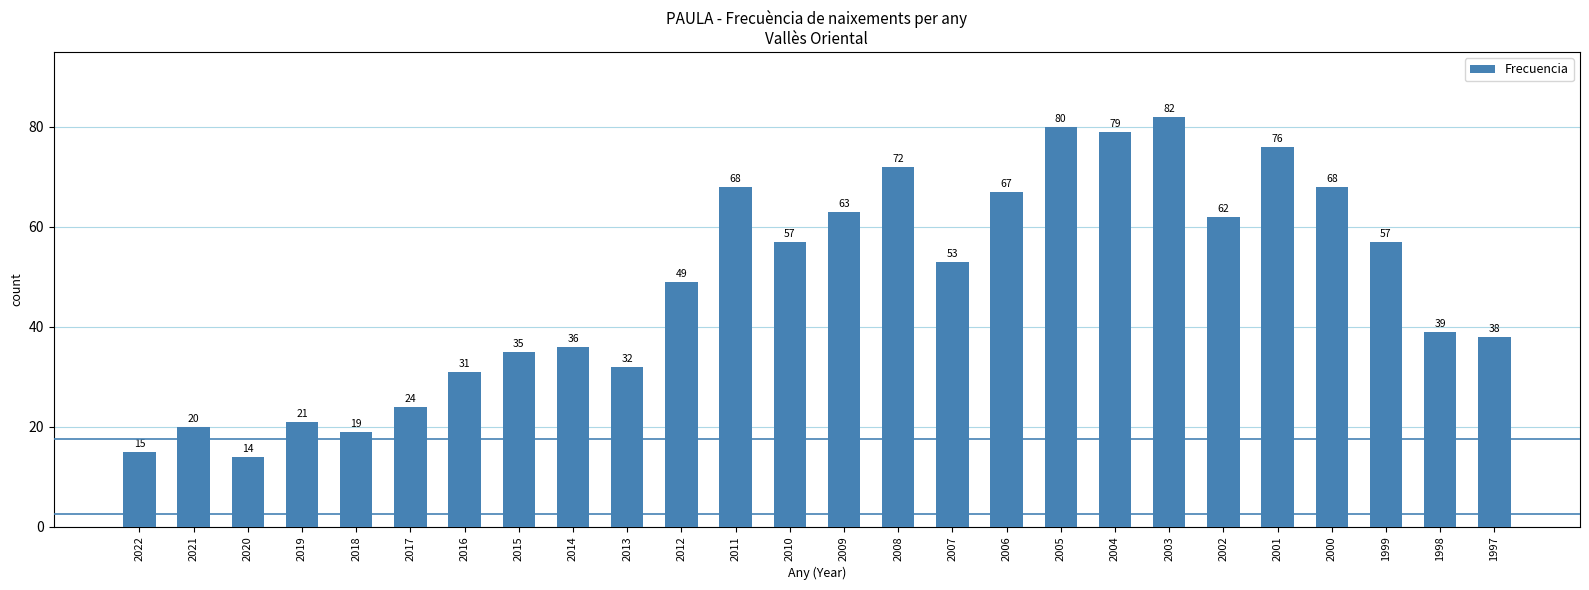

What is the ratio of the value at 2017 to the value at 2019?

1.1